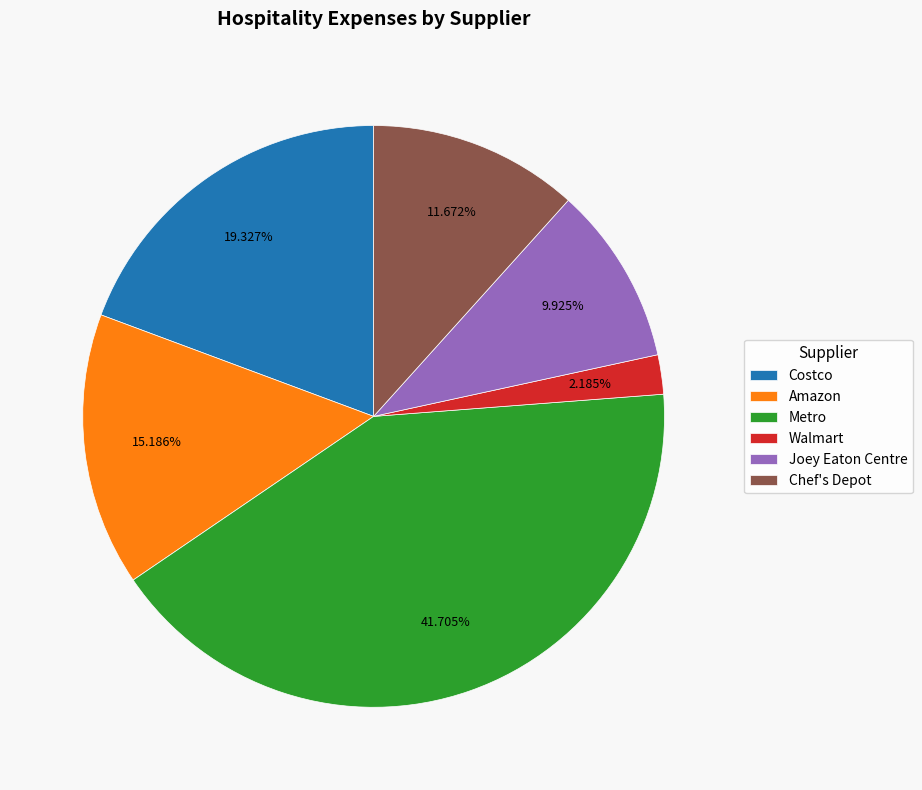

True or false: Metro accounts for 42% of the total.

True